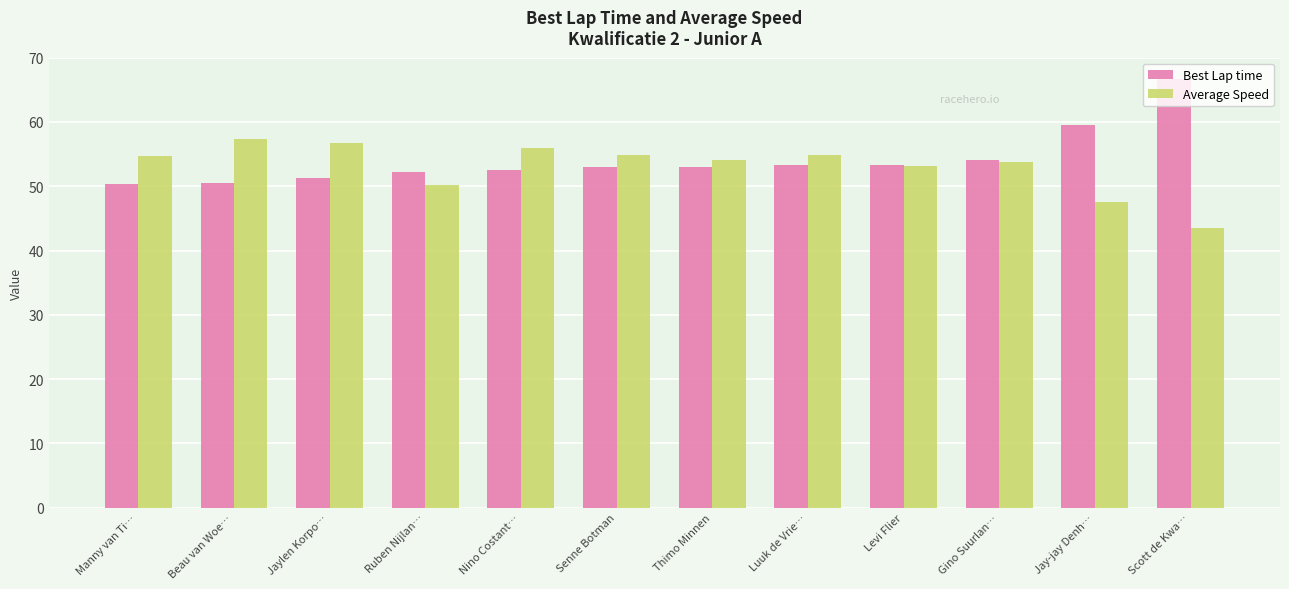

At Beau van Woe…, list the series in order from largest to smallest.

Average Speed, Best Lap time